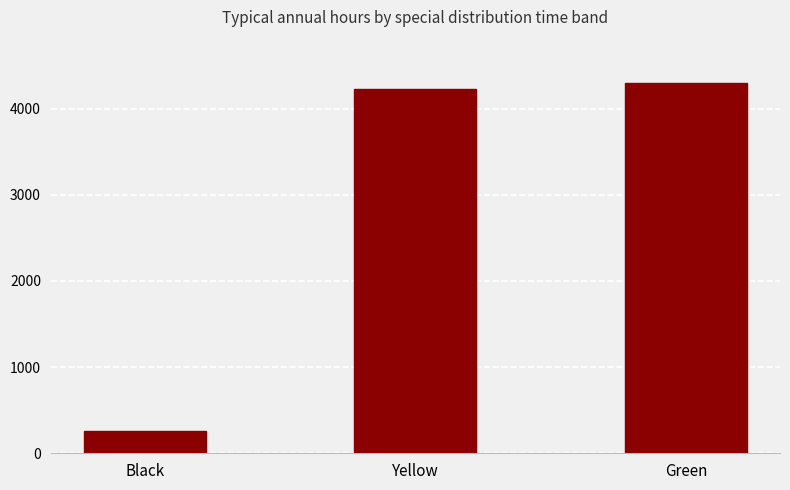

Which has a higher value, Green or Black?

Green